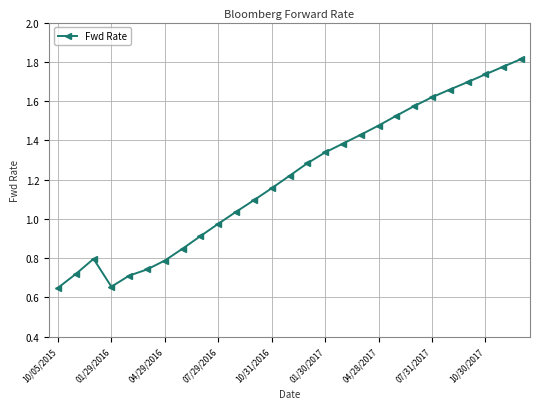

How many data points does each series have?

27